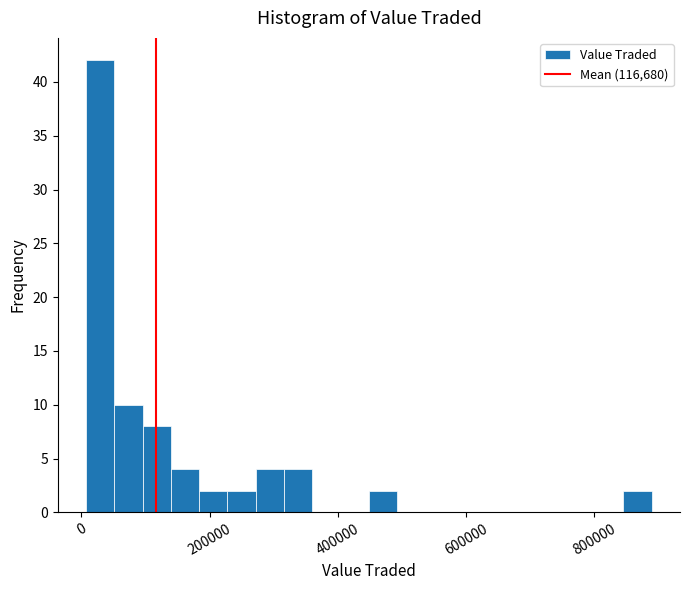

Around what value on the x-axis is the tallest bar? Give the approximate position of its centre, as read against the axis.

20000